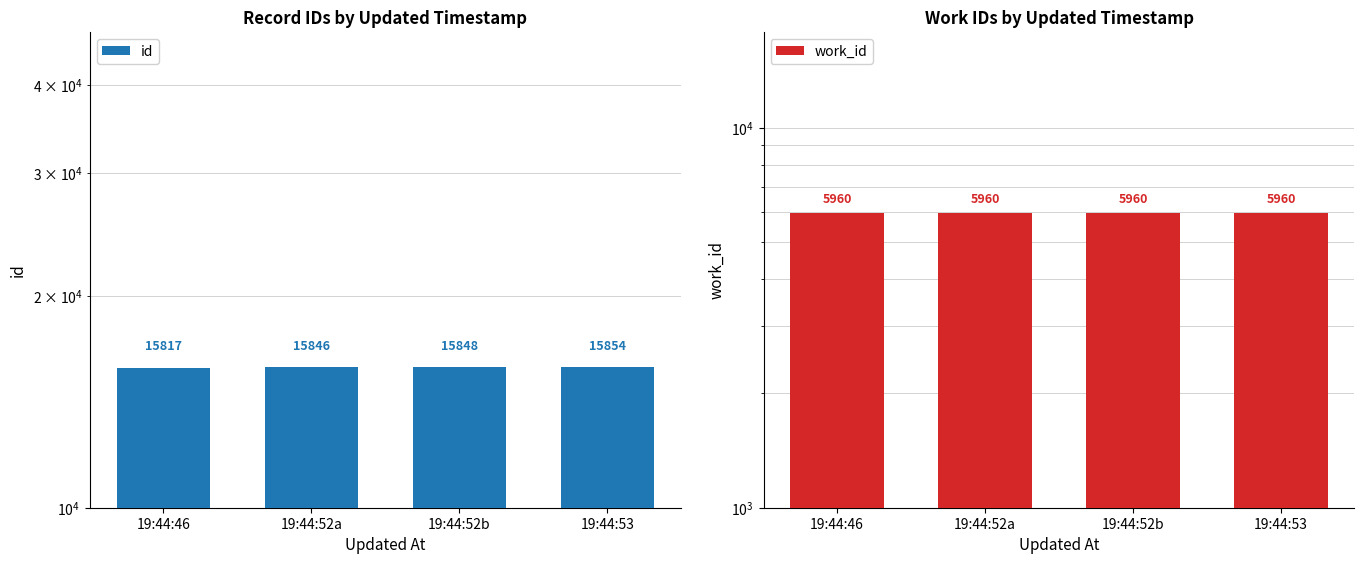

Read the work_id value at 19:44:46.

5960